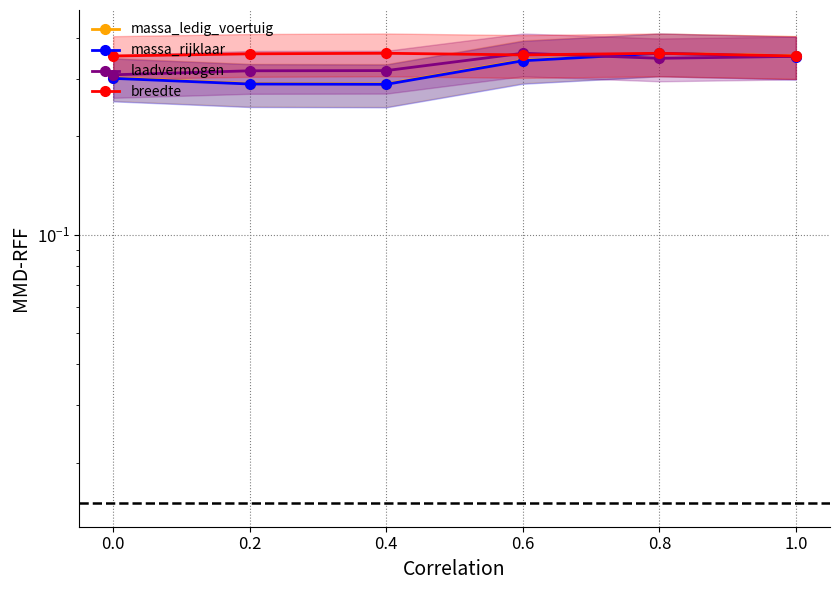

What is the value of the massa_ledig_voertuig point at the 3rd from the left?

0.3